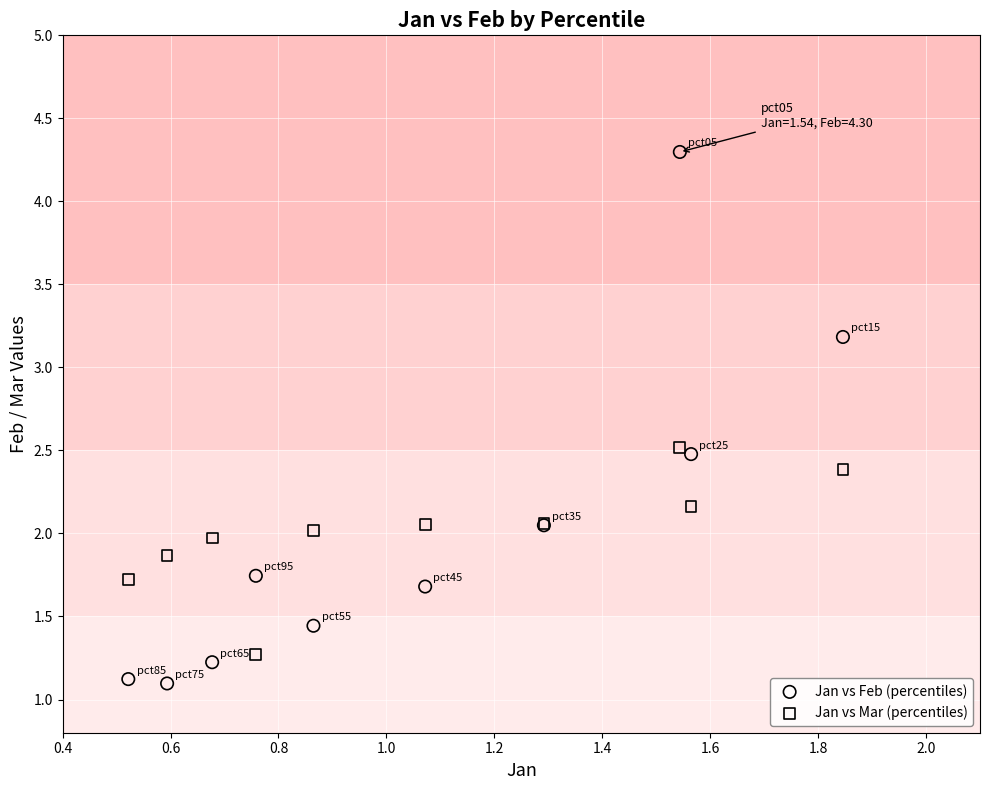

What is the X range (max minus min) for the scatter plot?

1.3